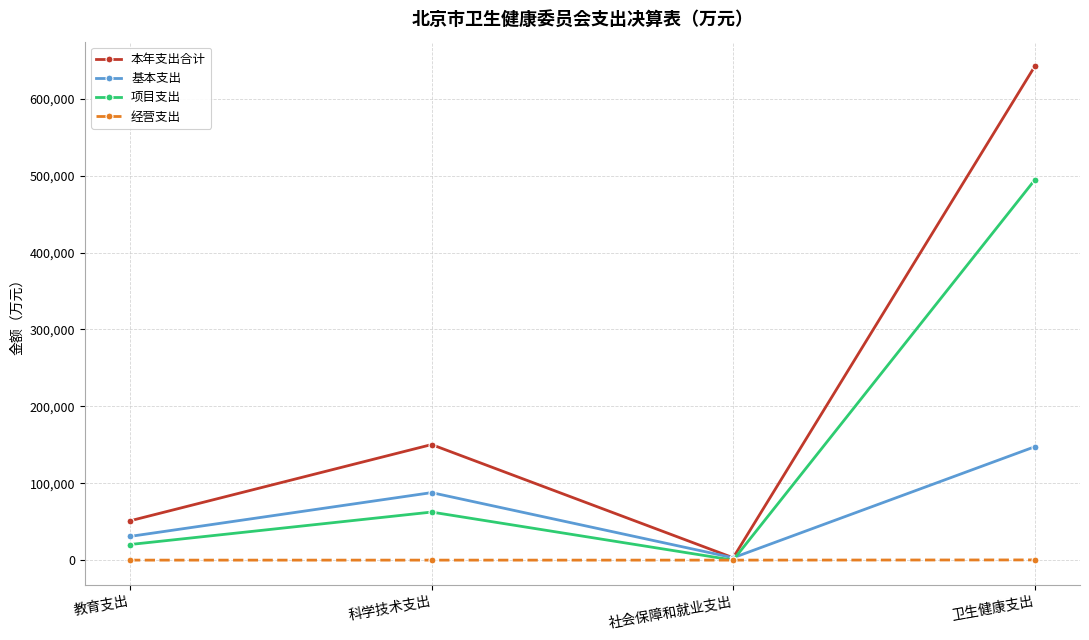

At which label does 基本支出 reach its peak?

卫生健康支出